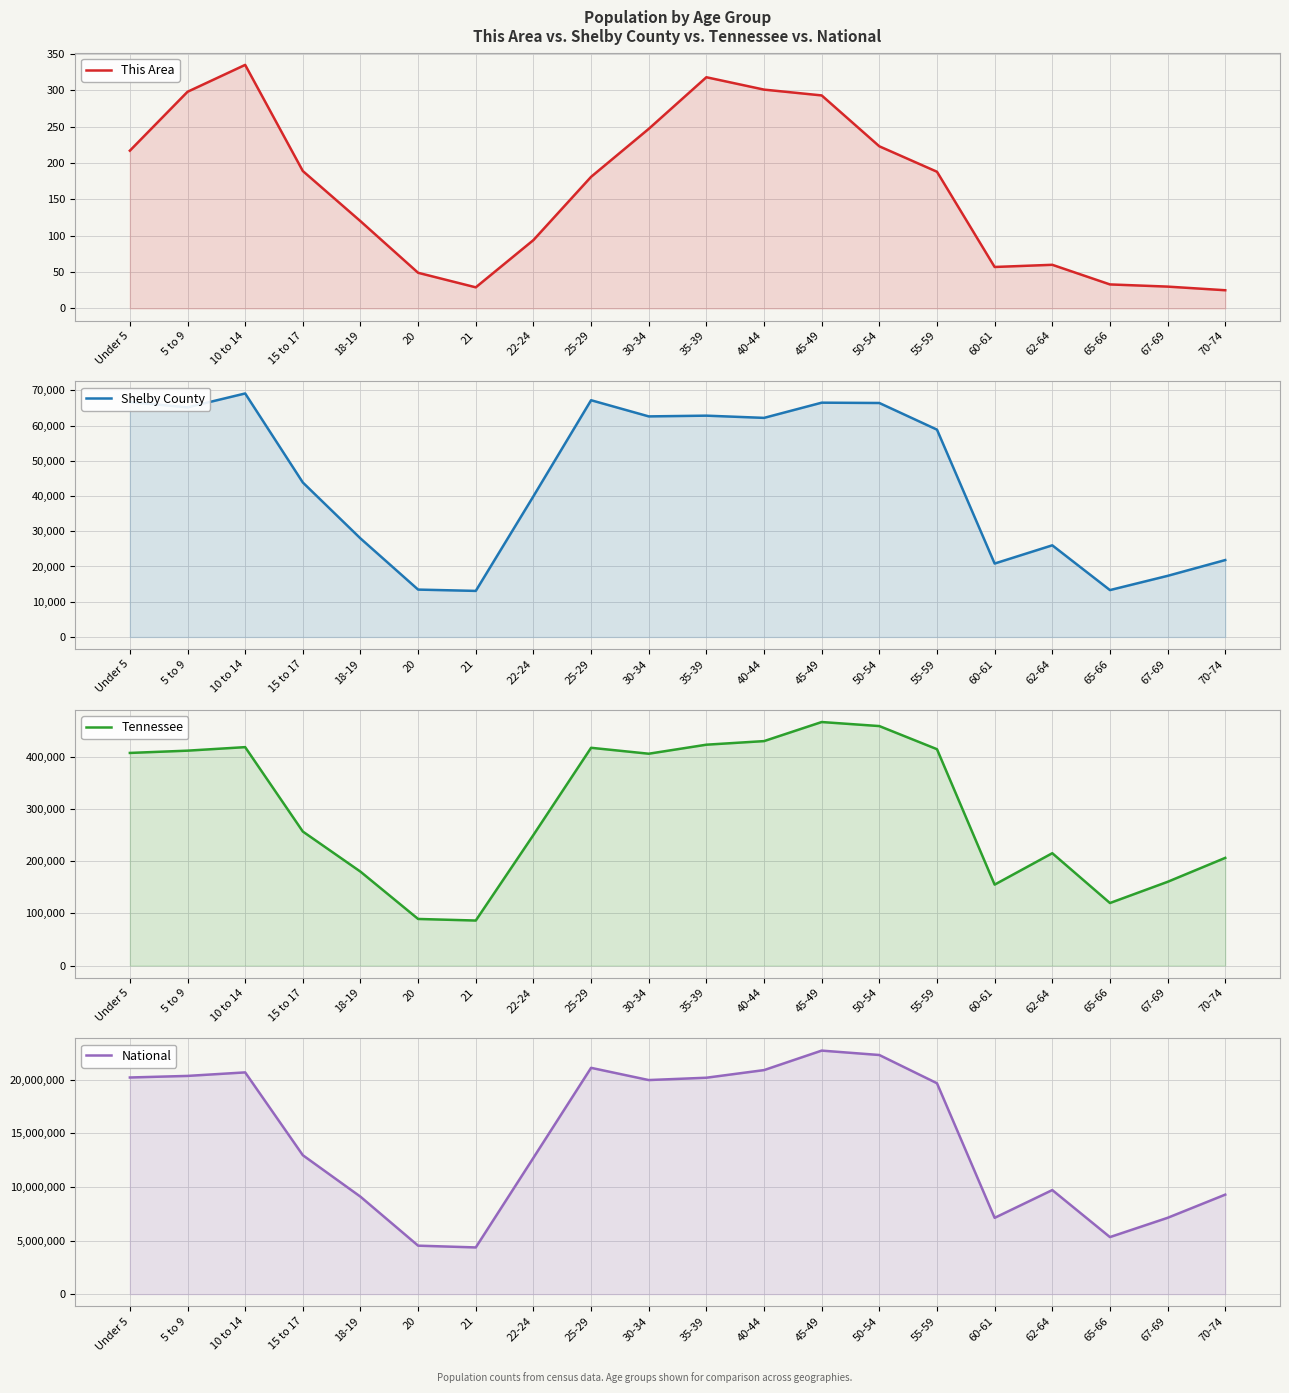

True or false: National and This Area intersect in this chart.

False